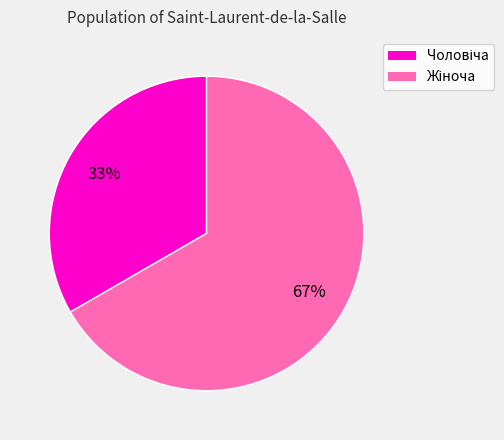

To the nearest percent, what is the average slice percentage?

50%